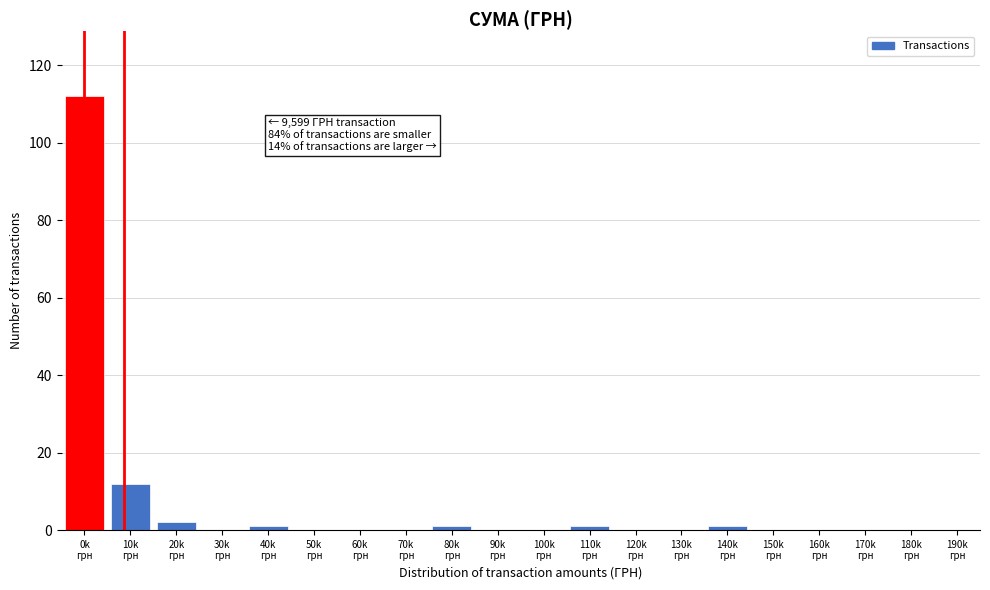

What is the greatest value displayed?

112